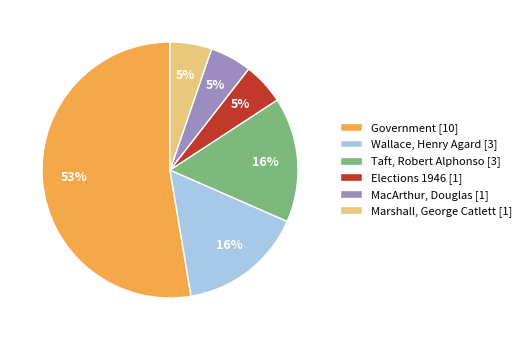

Is MacArthur, Douglas [1] the majority of the pie?

No